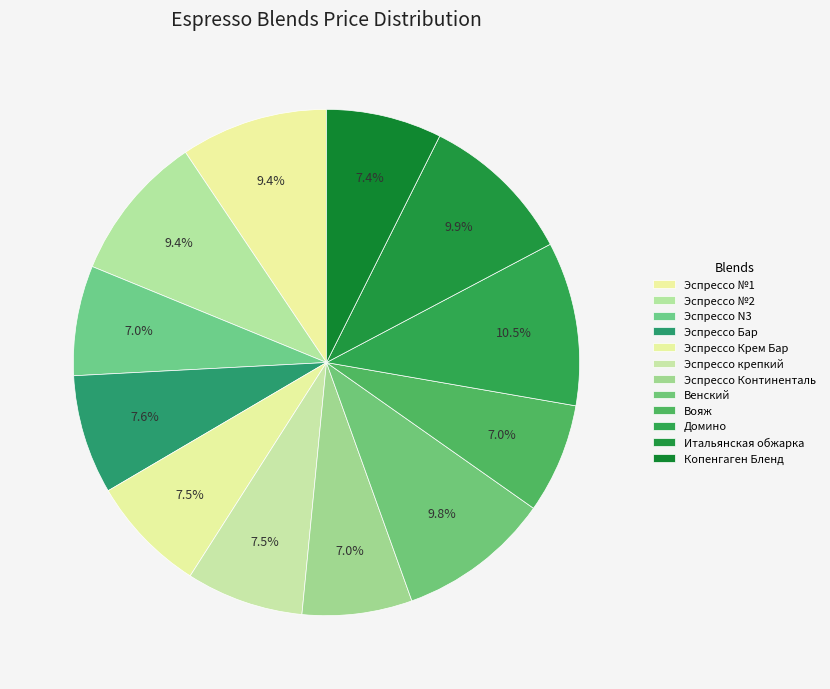

The Эспрессо Континенталь slice represents 7% of the pie. True or false?

True